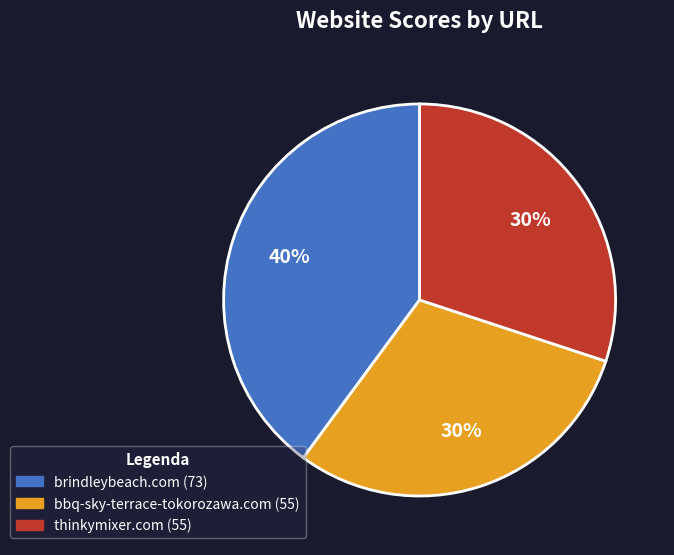

Which has a higher value, brindleybeach.com or bbq-sky-terrace-tokorozawa.com?

brindleybeach.com